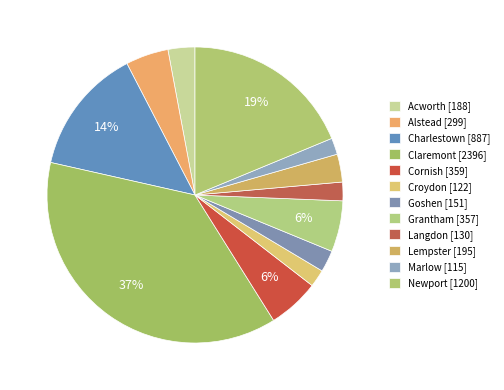

To the nearest percent, what is the difference between the Cornish and Marlow slice percentages?

4%